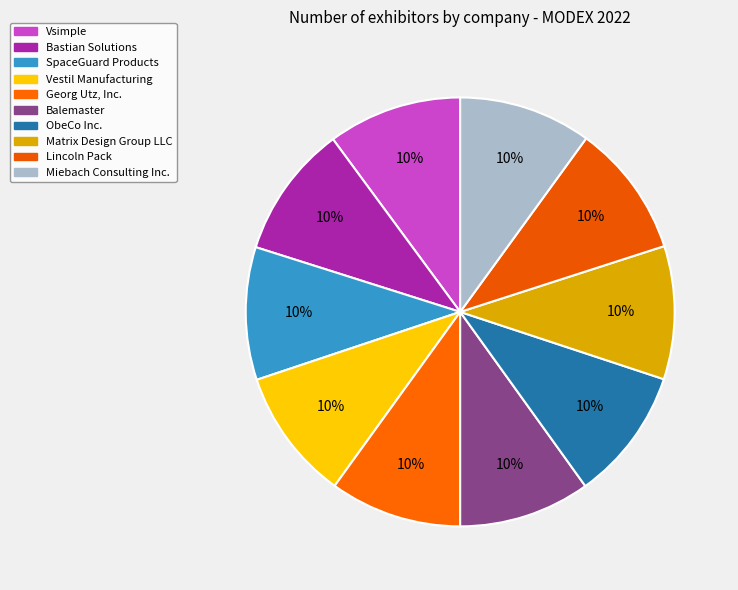

Approximately how many times larger is the value at Vestil Manufacturing compared to Bastian Solutions?

1.0